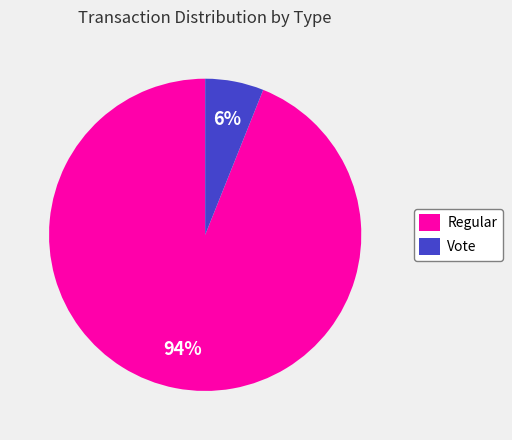

To the nearest percent, what is the difference between the Vote and Regular slice percentages?

88%